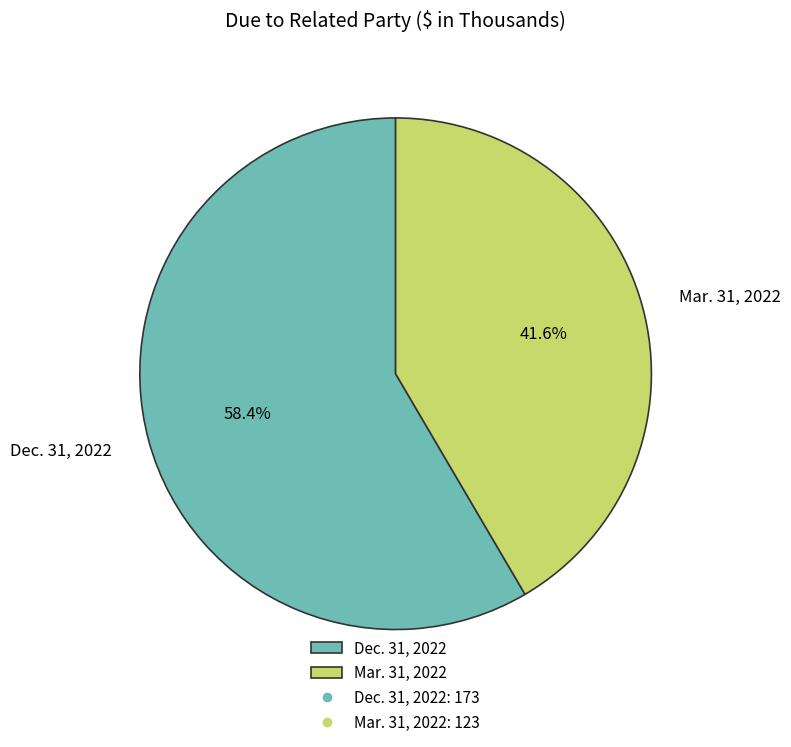

Rank the categories by value from highest to lowest.

Dec. 31, 2022, Mar. 31, 2022